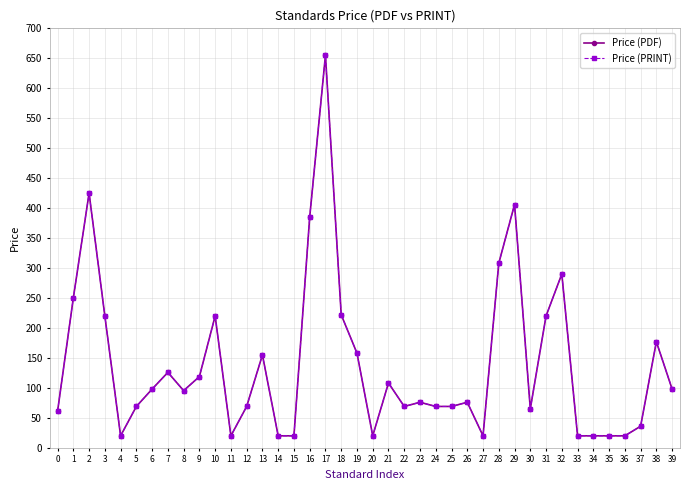

Is the value of Price (PDF) at 14 greater than the value of Price (PRINT) at 21?

No